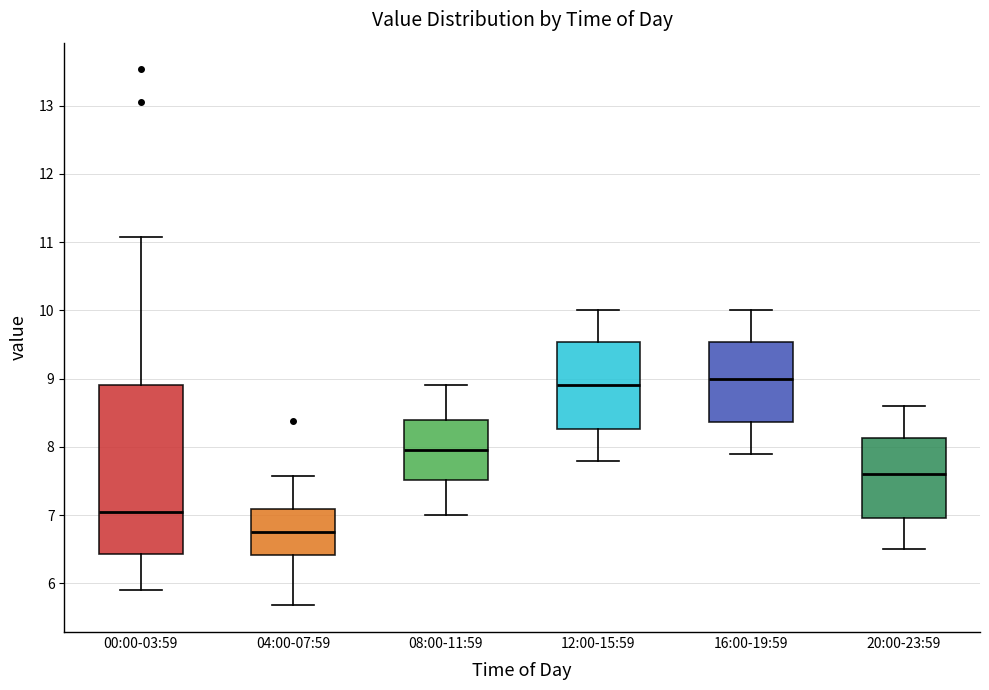

Where does the lower whisker of the box for 04:00-07:59 end on the y-axis? The values are not printed on the chart, so give them approximately, as read against the axis.

5.7